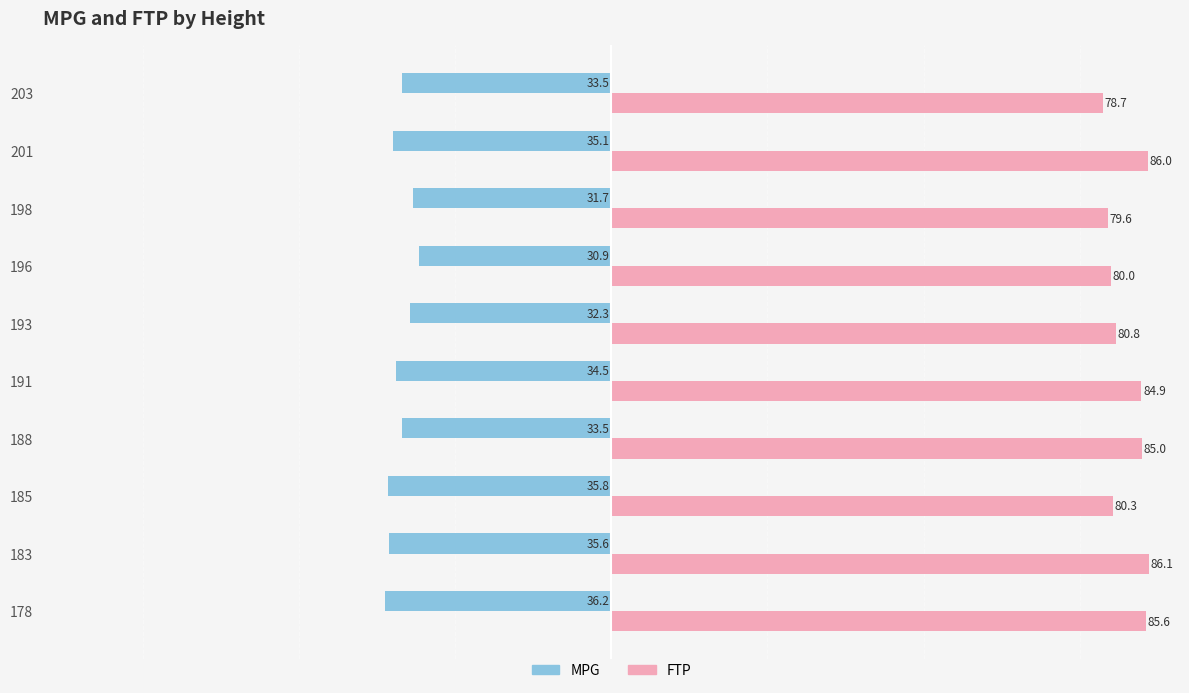

What is the sum of all MPG values?

-339.1